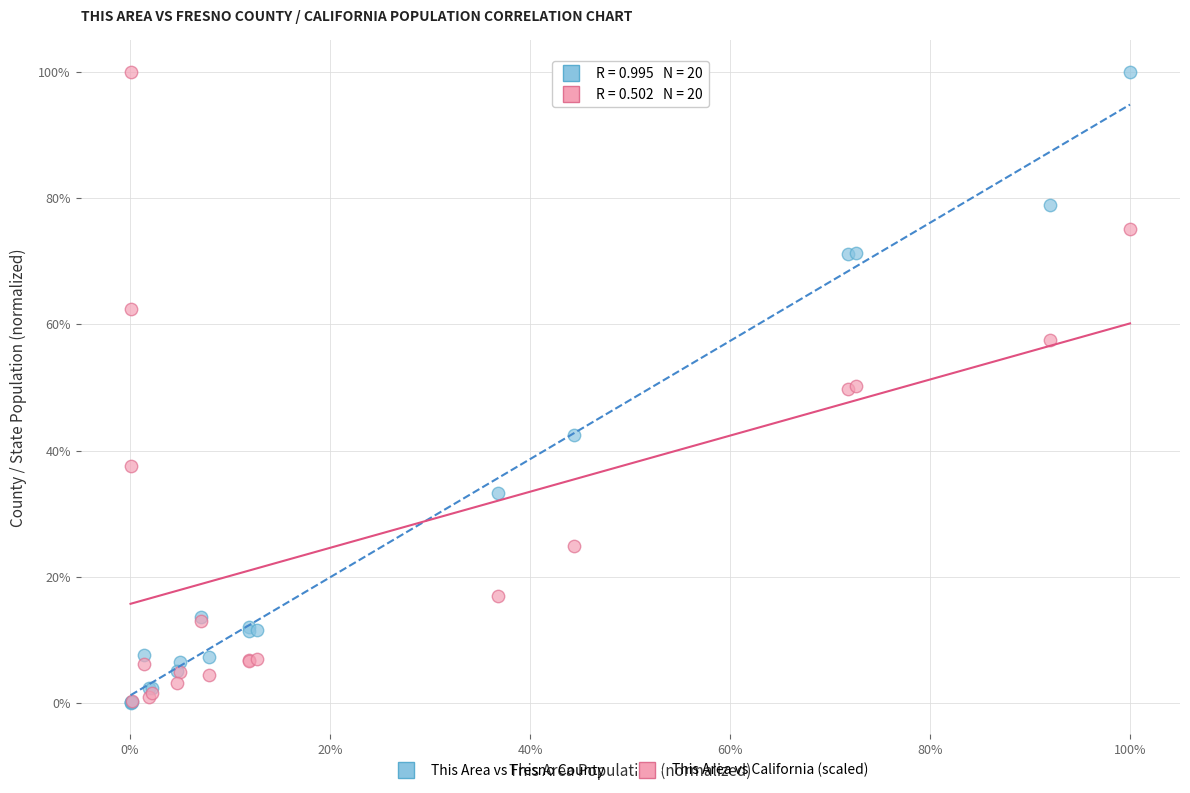

What are all the series names shown in the legend?

This Area vs Fresno County, This Area vs California (scaled)